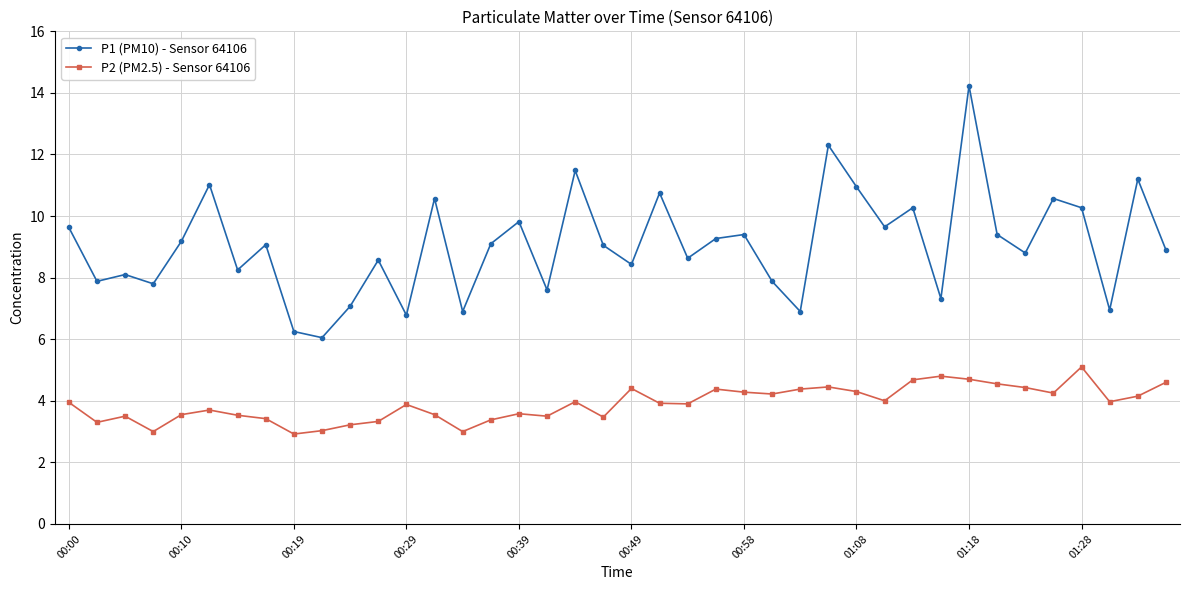

Rank the series by their average value, from lowest to highest.

P2 (PM2.5) - Sensor 64106, P1 (PM10) - Sensor 64106